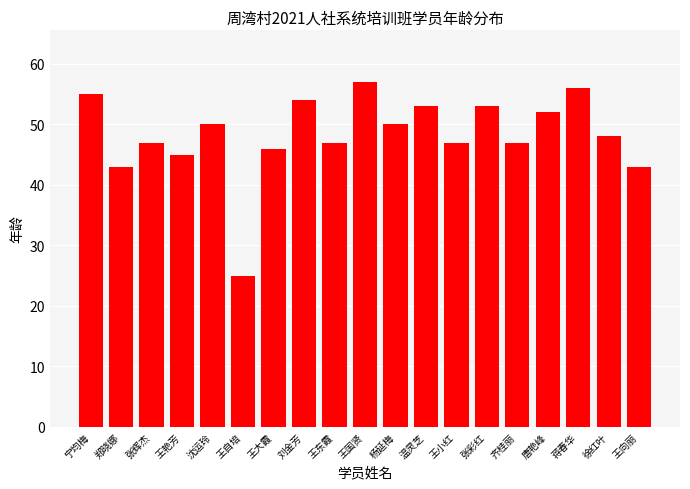

Is it true that the value at 徐红叶 is 20?

False